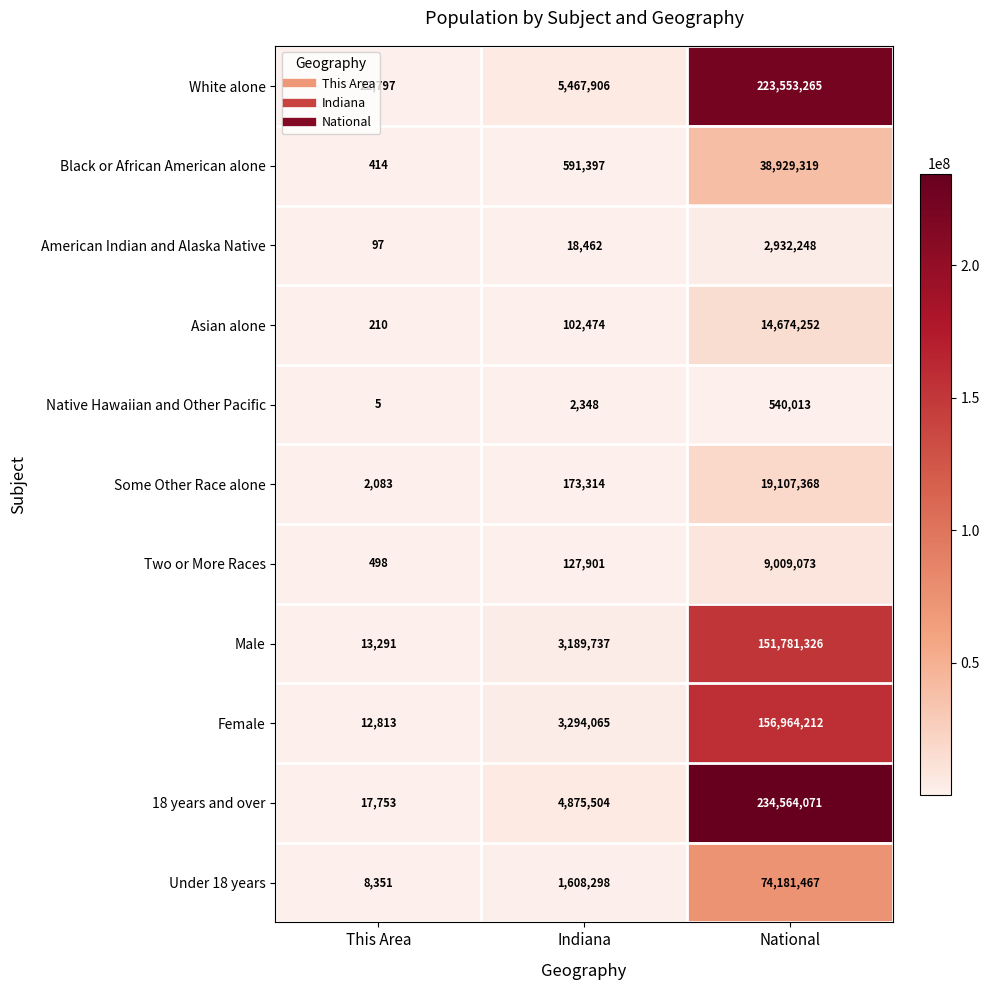

What is the sum of the Native Hawaiian and Other Pacific values at This Area and National?

540018